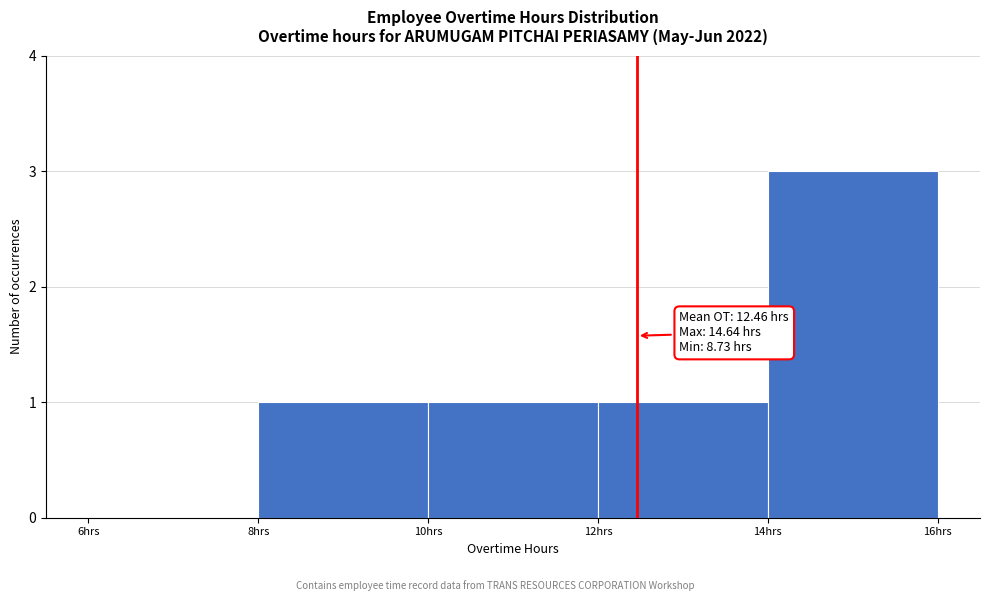

Which range on the x-axis has the tallest bar?

14 to 16